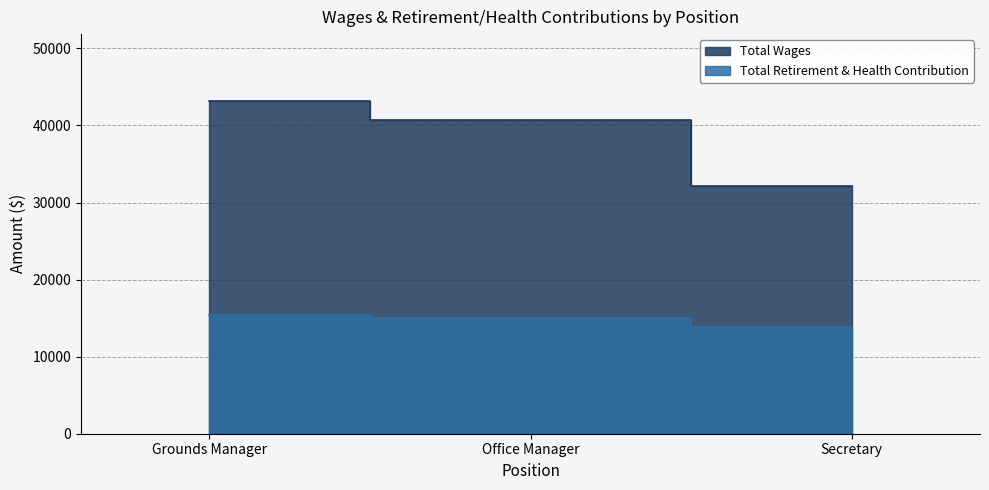

Which has a higher value, Office Manager or Grounds Manager?

Grounds Manager